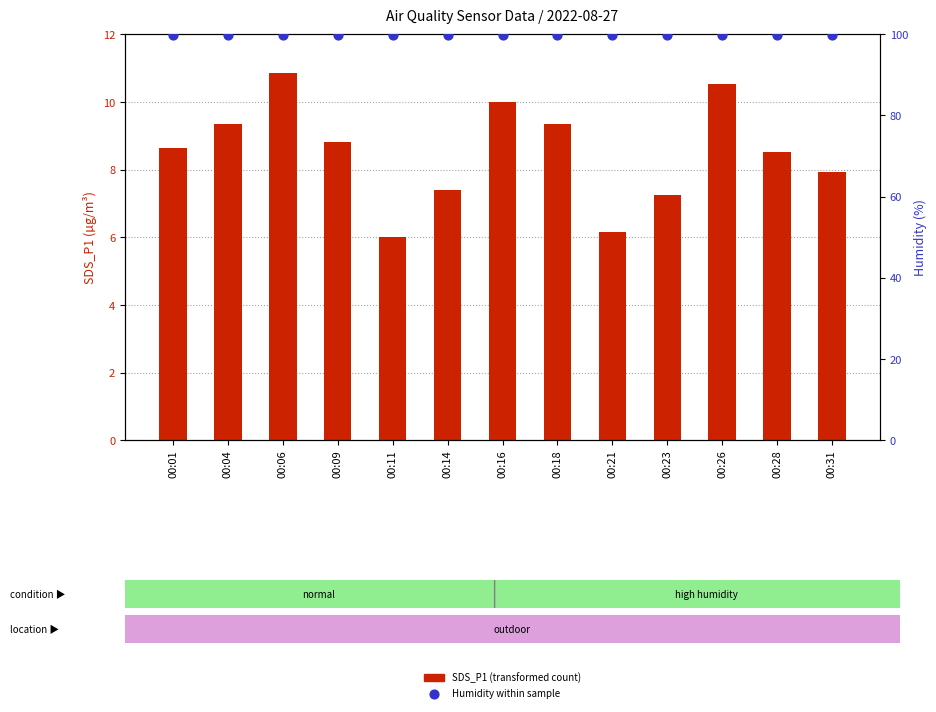

What is the total value across all series at 00:11?

105.9